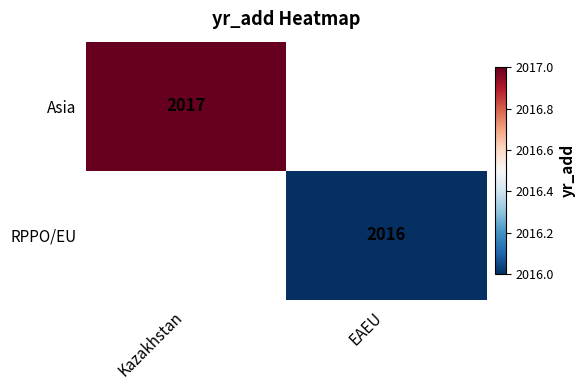

Which category has the lowest value across all series?

EAEU